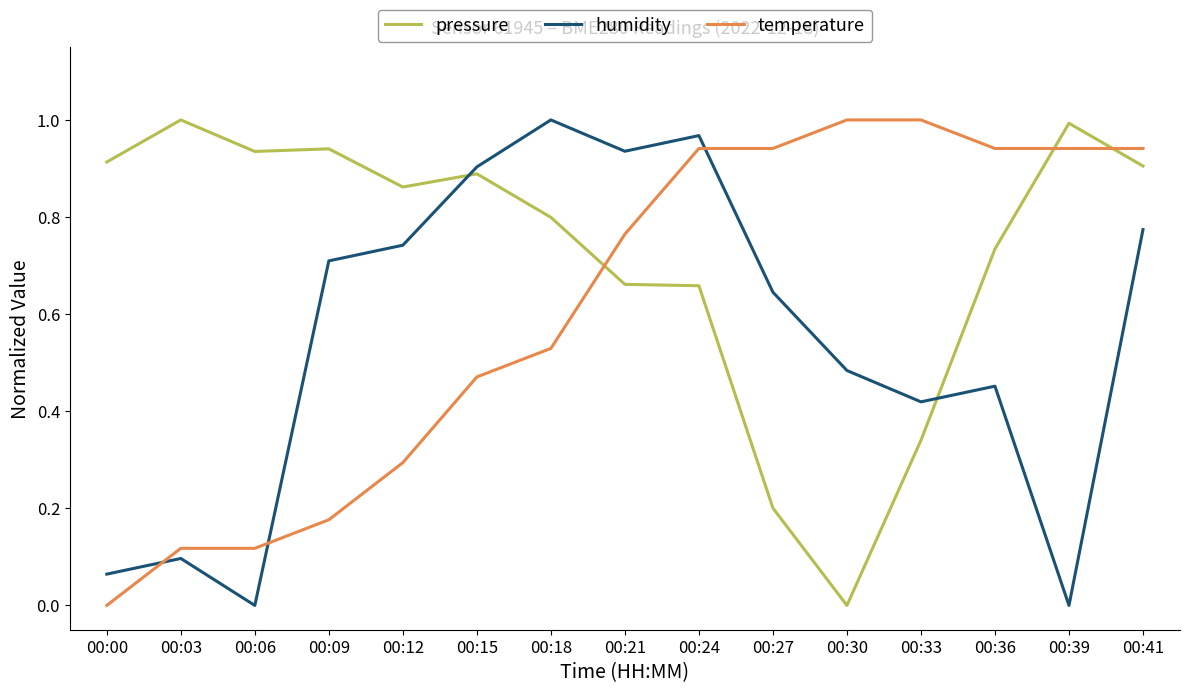

Where do temperature and pressure first cross each other?

00:18 and 00:21